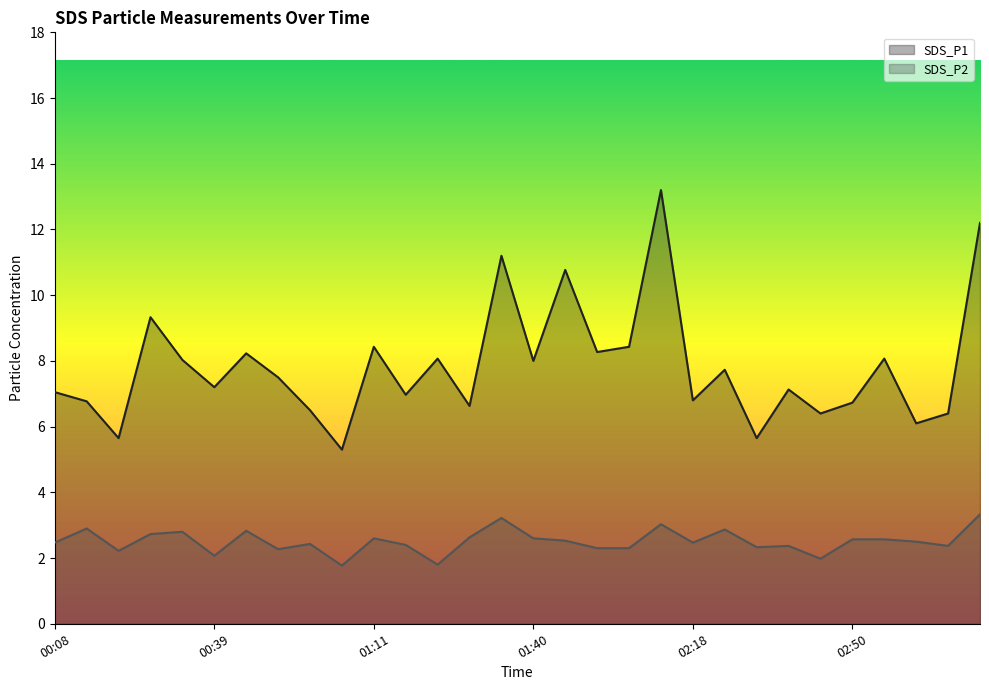

How many data points in SDS_P1 are above 7?

18